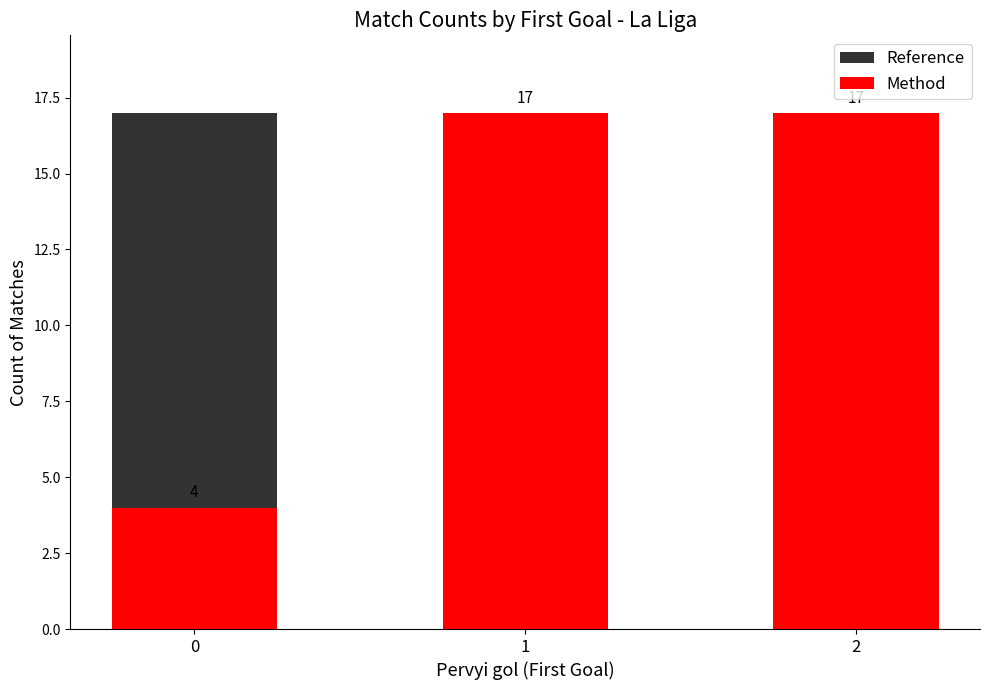

Reading left to right, list all the values displayed in this chart.

Reference: 0=17	1=17	2=17
Method: 0=4	1=17	2=17